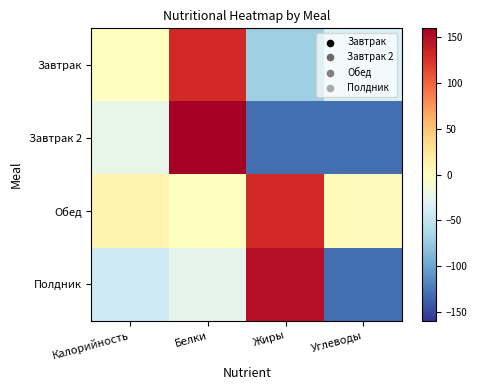

Reading right to left, extract all data points from this chart.

Завтрак: Углеводы=-36.1	Жиры=-70.1	Белки=131.9	Калорийность=0.9
Завтрак 2: Углеводы=-130.1	Жиры=-130.1	Белки=159.9	Калорийность=-23.1
Обед: Углеводы=2.9	Жиры=131.9	Белки=0.9	Калорийность=10.9
Полдник: Углеводы=-130.1	Жиры=147.9	Белки=-25.1	Калорийность=-42.1